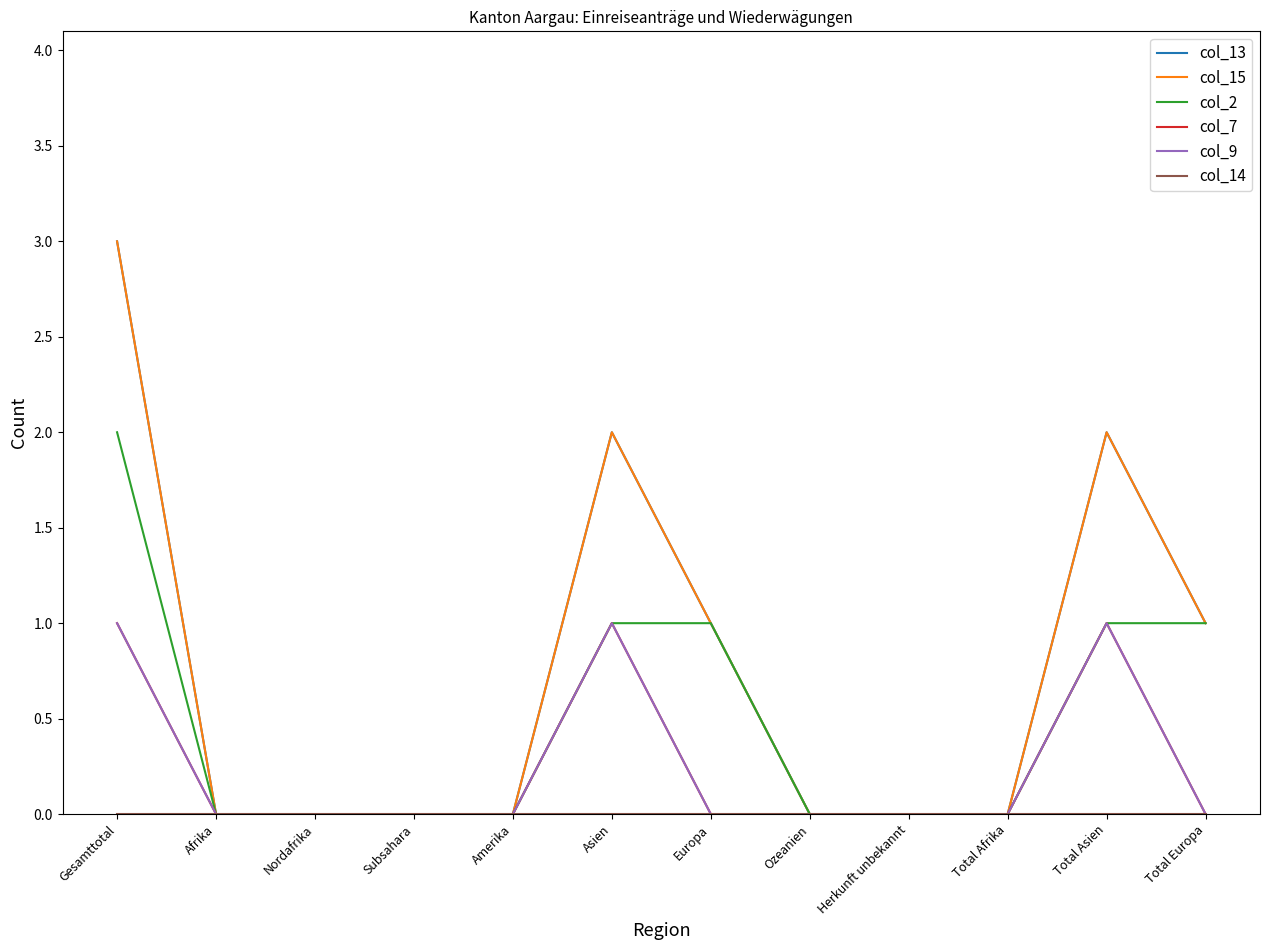

What is the average value of the col_15 series?

1